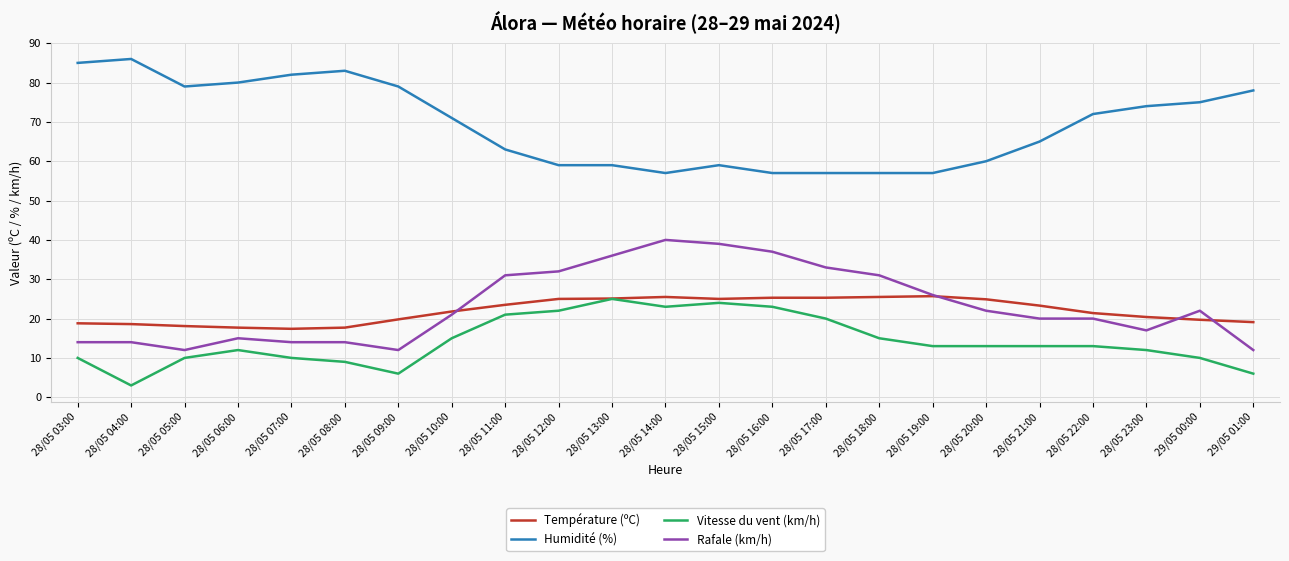

Which category has the lowest value across all series?

28/05 04:00